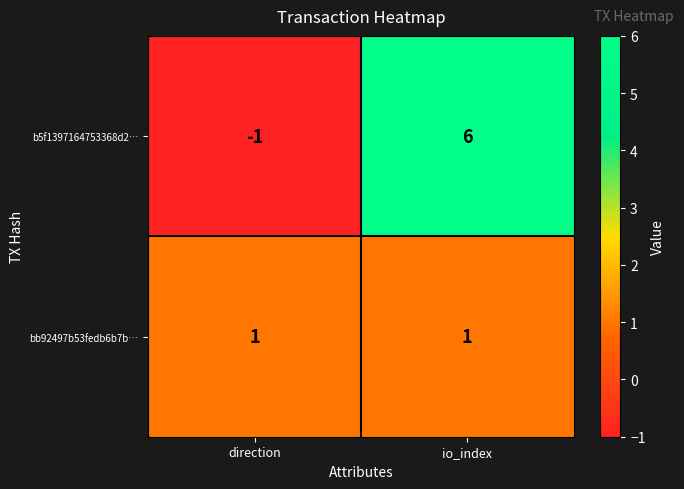

Reading left to right, what are all the values shown in this chart?

b5f1397164753368d2…: -1	6
bb92497b53fedb6b7b…: 1	1